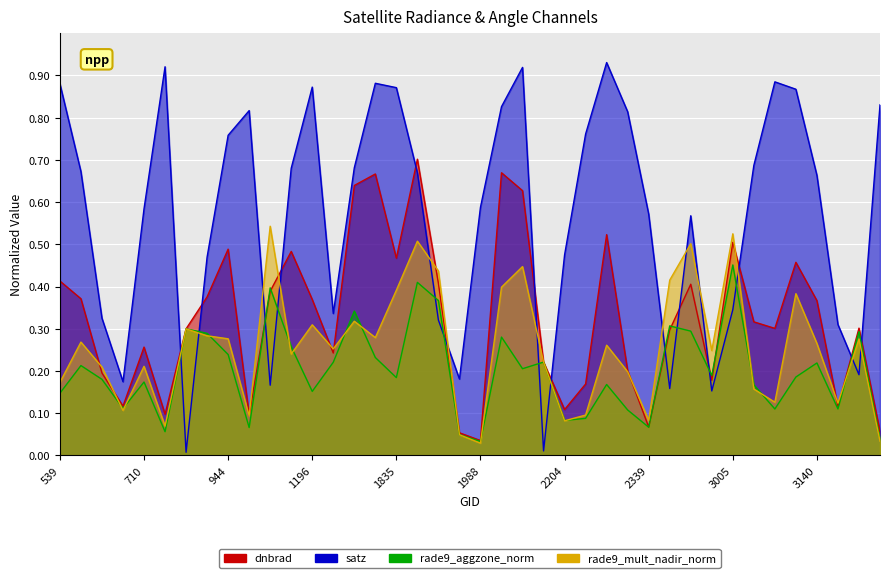

In rade9_mult_nadir_norm, how many points are higher than both neighbors (excluding endpoints)?

13